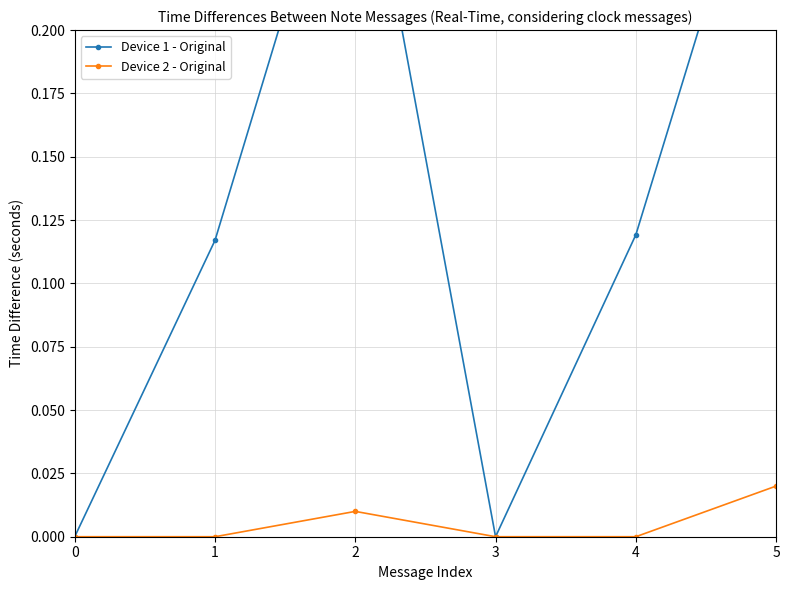

True or false: Device 1 - Original and Device 2 - Original cross at least once.

False